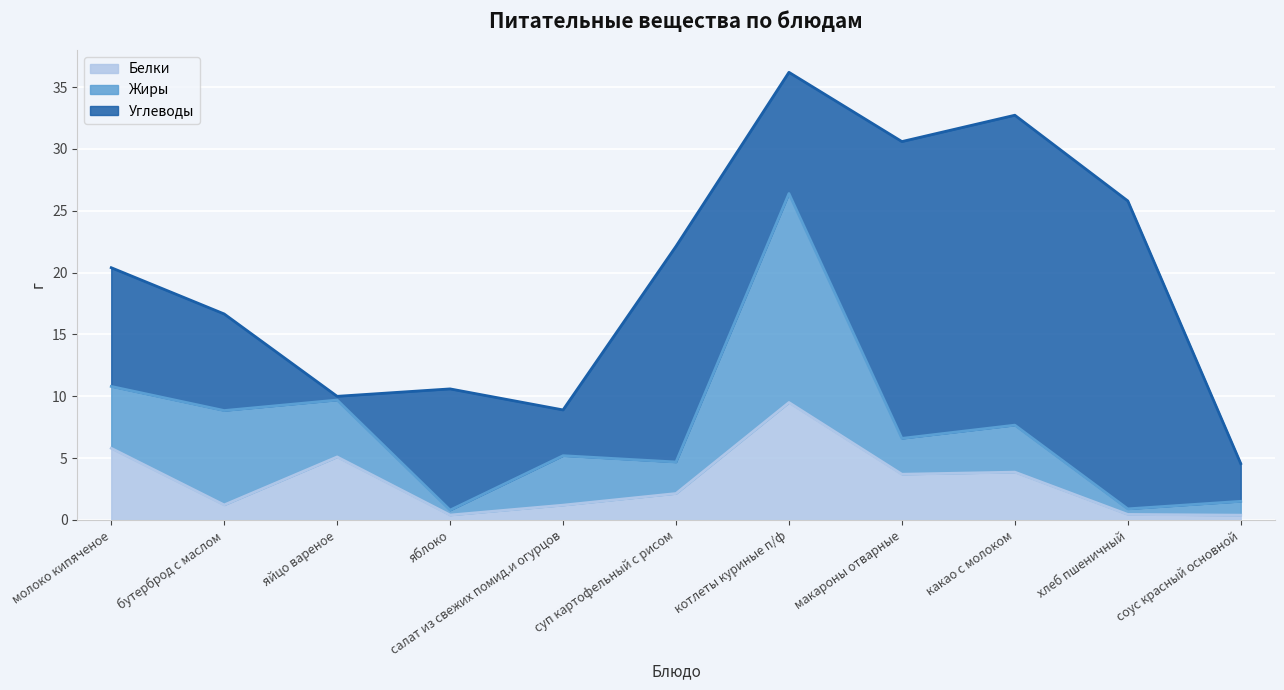

What is the label of the 3rd point from the left?

яйцо вареное